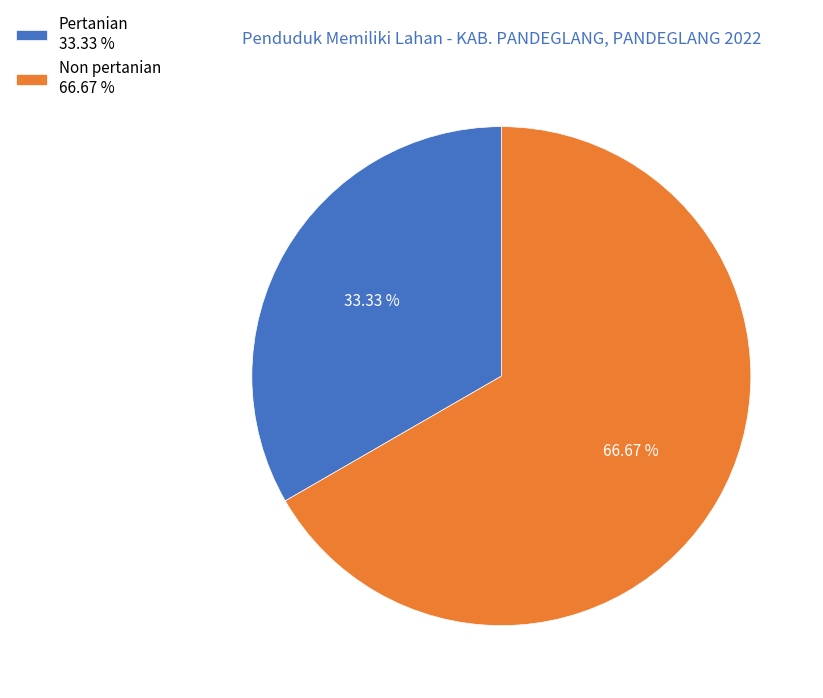

Between Pertanian and Non pertanian, which is larger?

Non pertanian